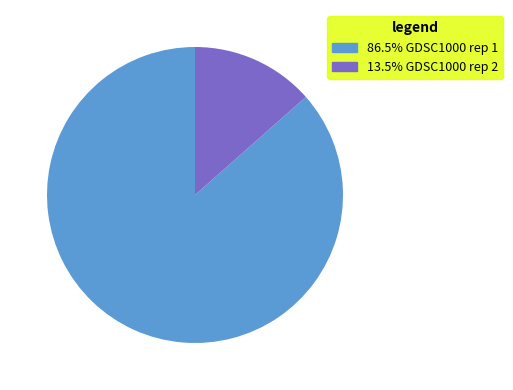

Does 13.5% GDSC1000 rep 2 represent more than half of the total?

No